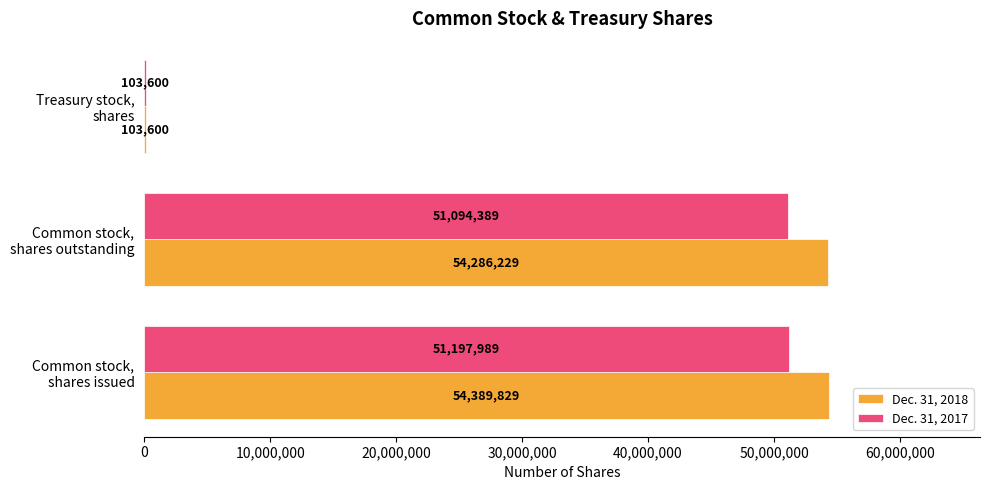

What is the sum of all Dec. 31, 2017 values?

102395978